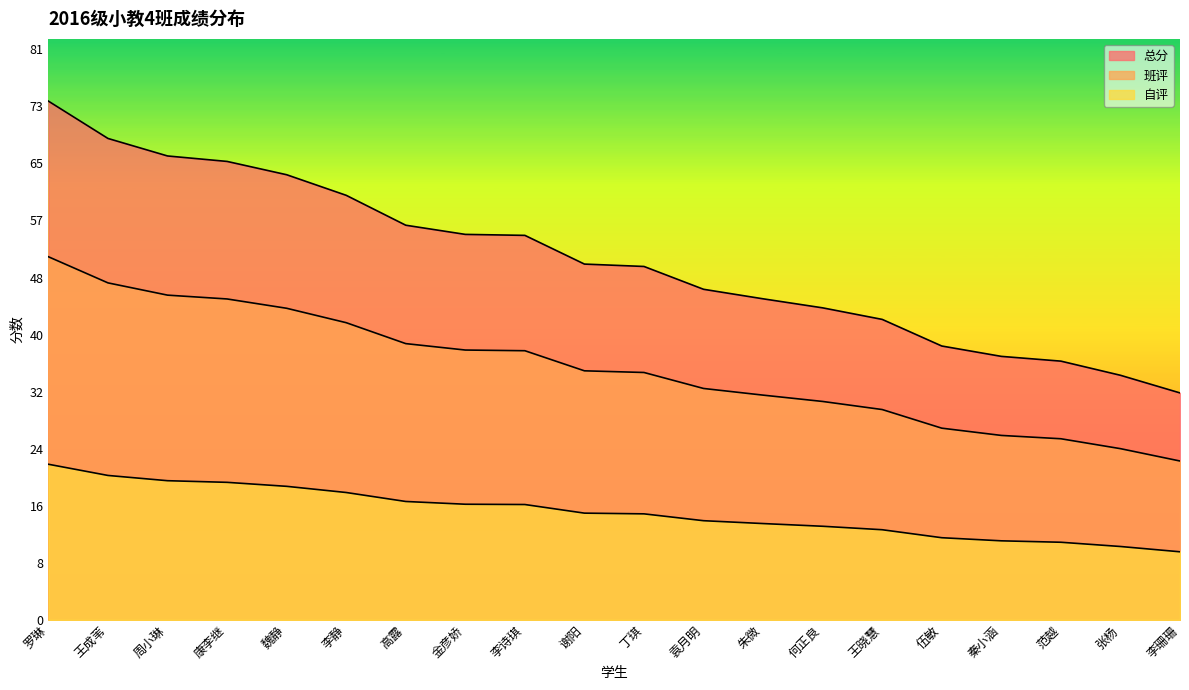

What is the label of the 2nd point from the right?

张杨